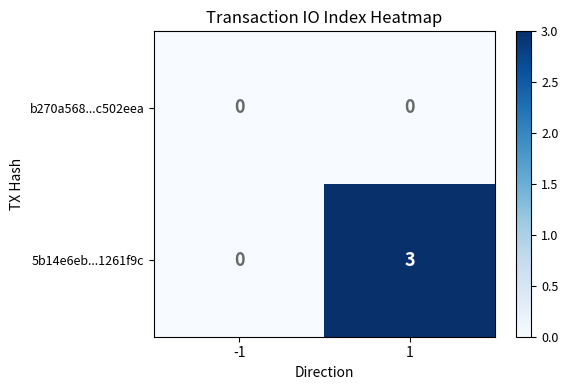

What is the sum of all 5b14e6eb...1261f9c values?

3